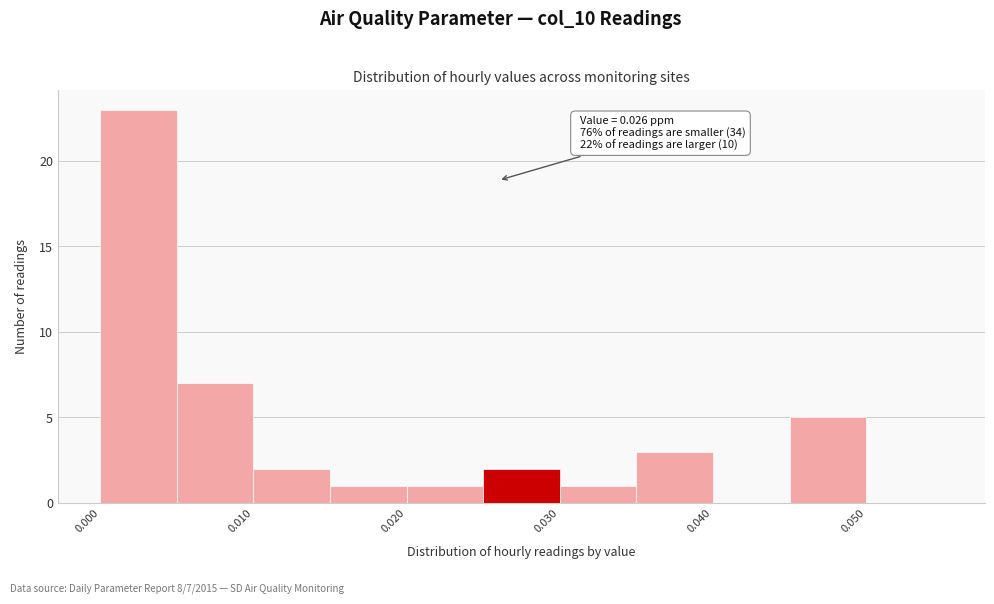

Over which range of the x-axis is the bar tallest?

0.000 to 0.005